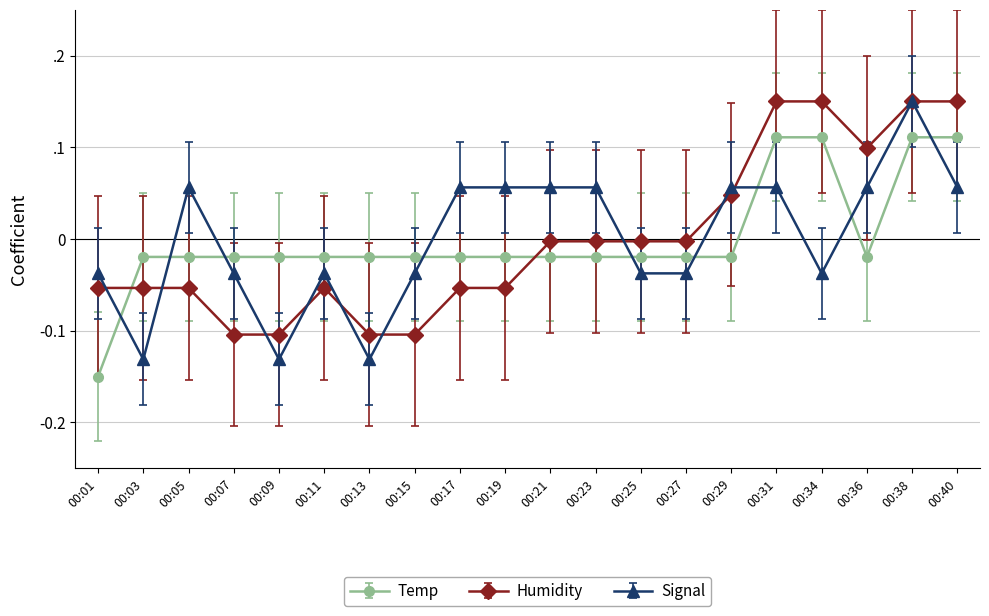

List the labels in order of Temp value, largest first.

00:31, 00:34, 00:38, 00:40, 00:03, 00:05, 00:07, 00:09, 00:11, 00:13, 00:15, 00:17, 00:19, 00:21, 00:23, 00:25, 00:27, 00:29, 00:36, 00:01